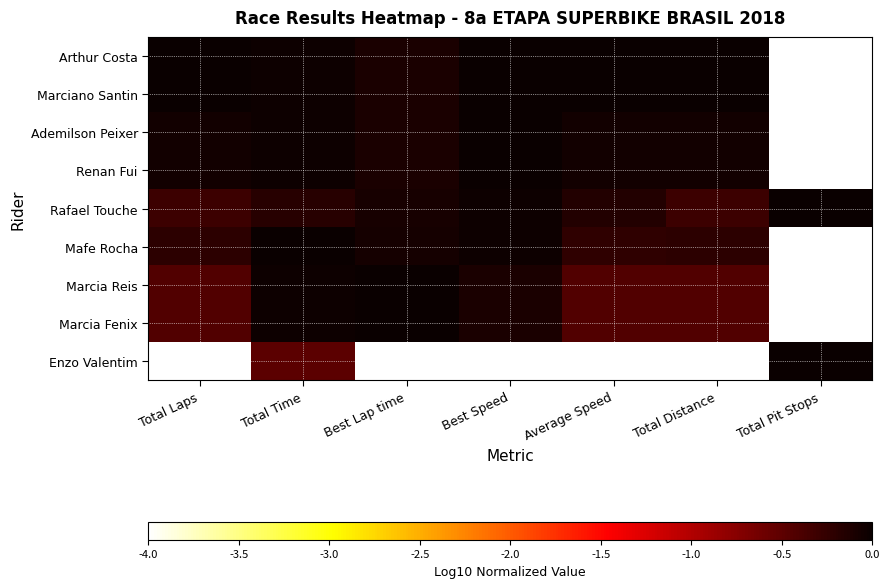

At which category does the chart reach its minimum across all series?

Total Pit Stops